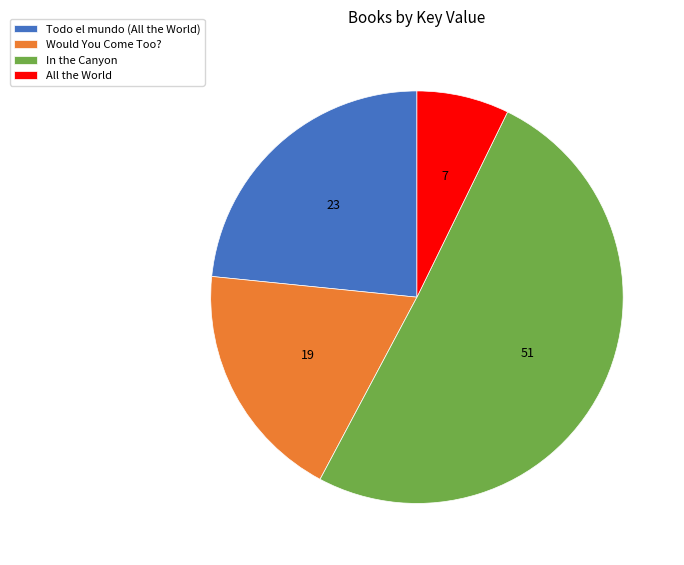

Combined, do All the World and Would You Come Too? account for over 50%?

No